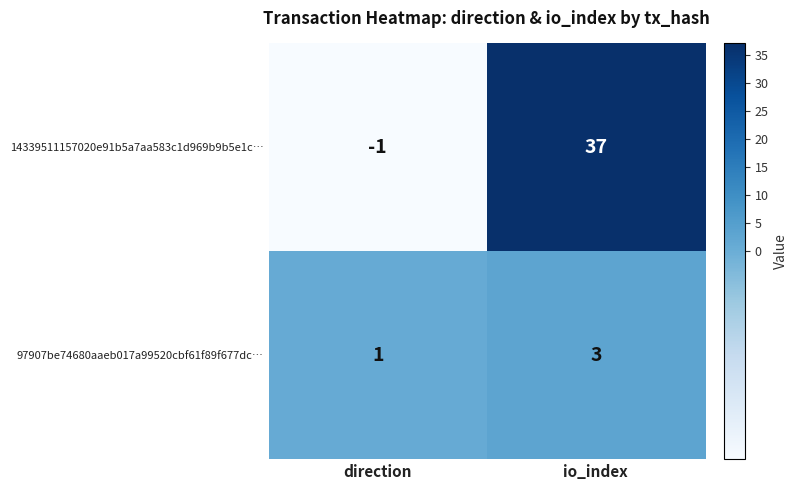

Which series has the widest spread of values?

14339511157020e91b5a7aa583c1d969b9b5e1c…